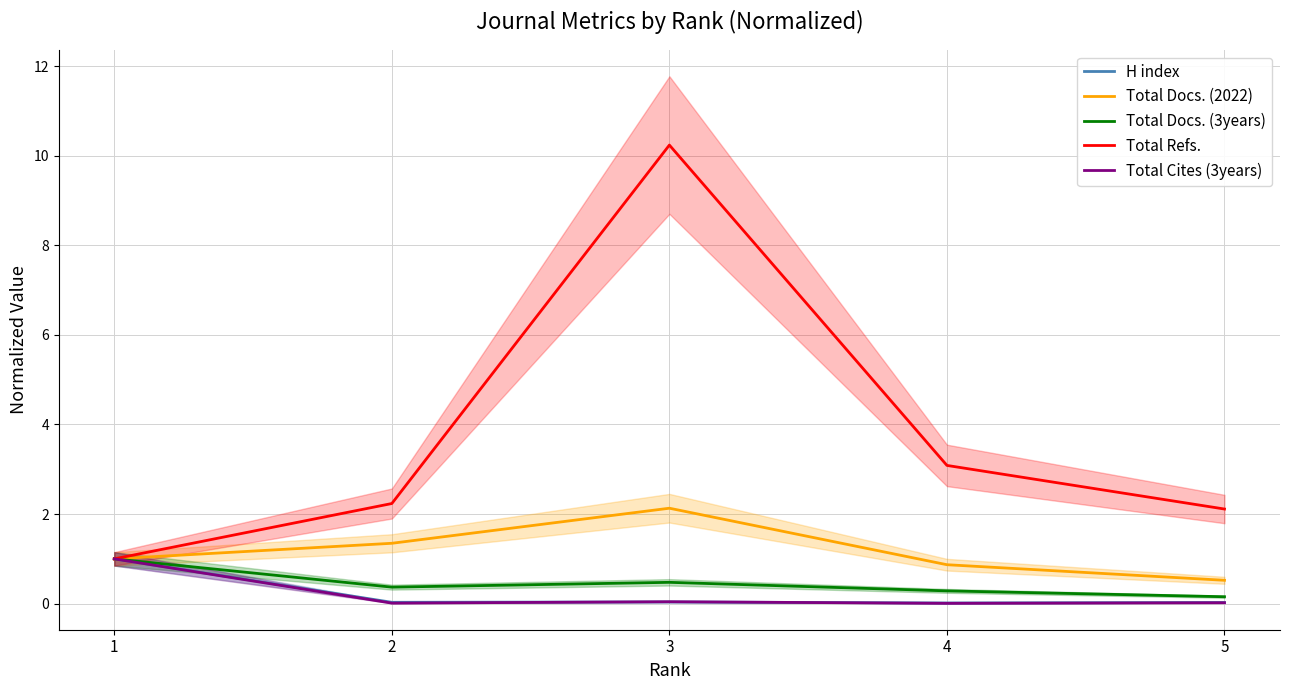

True or false: Total Docs. (3years) and Total Docs. (2022) intersect in this chart.

False